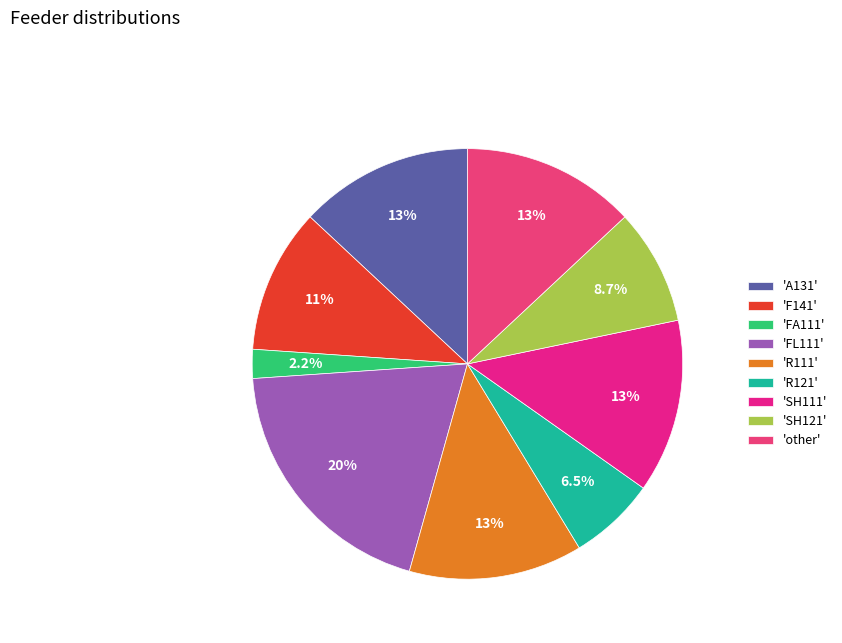

How many slices are in this pie chart?

9